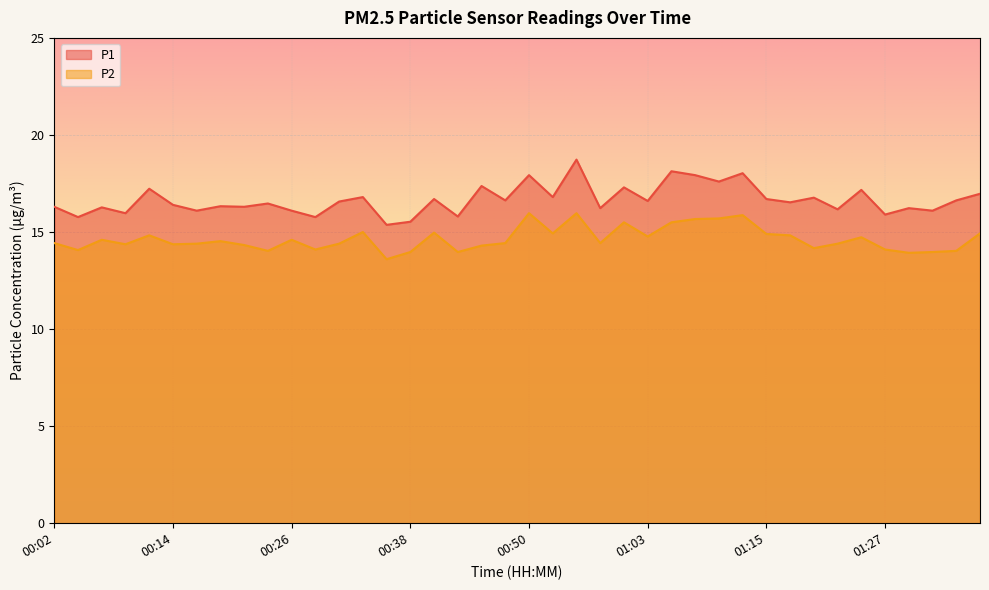

What are all the series names shown in the legend?

P1, P2